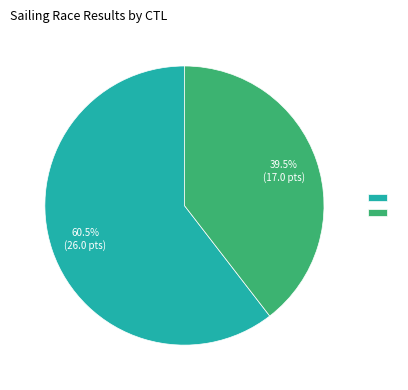

Does any single category account for the majority?

Yes